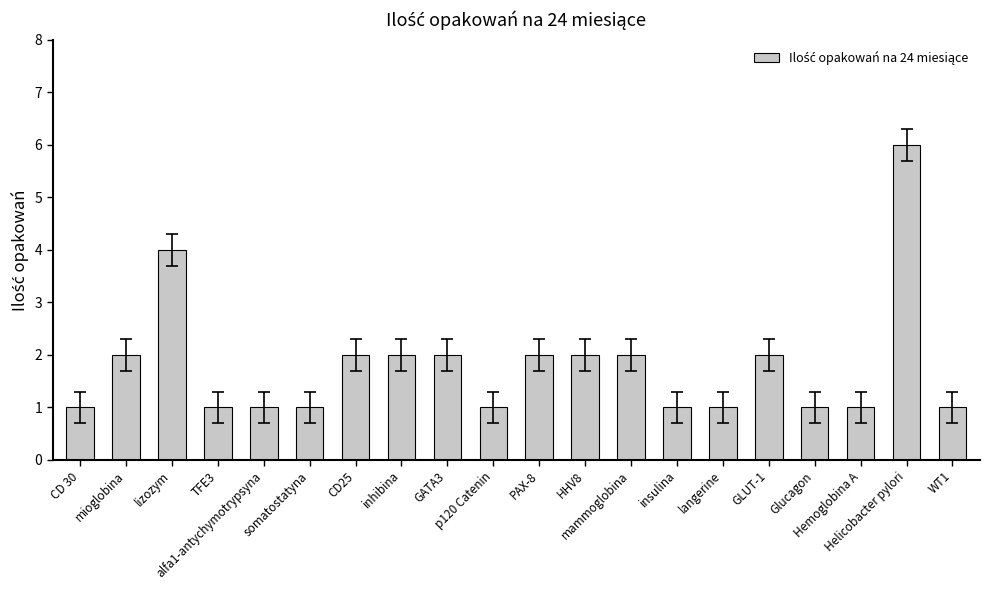

What is the sum of all values?

36